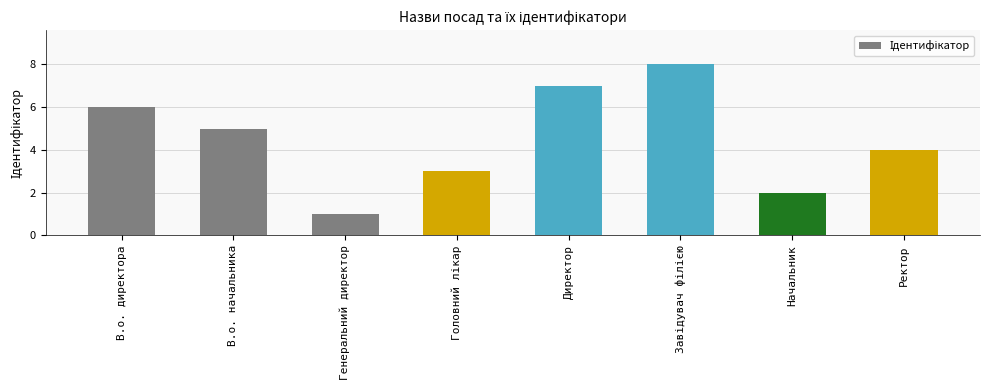

How many data points does each series have?

8